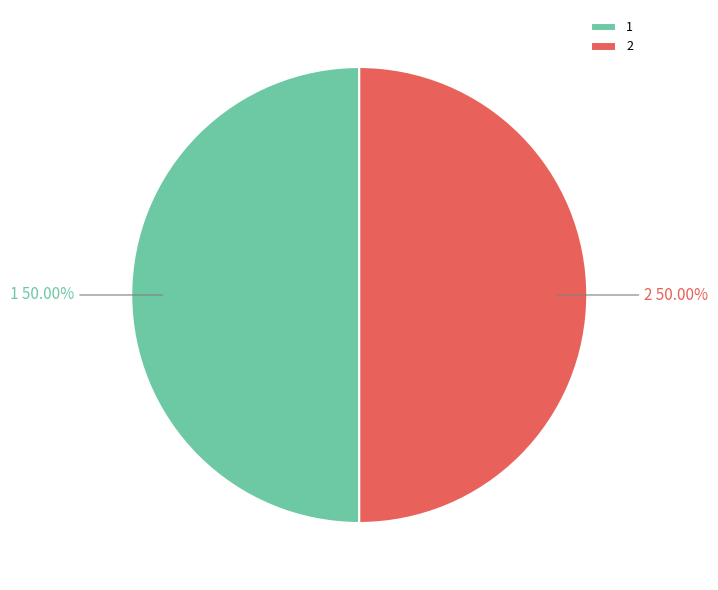

To the nearest percent, what is the average slice percentage?

50%